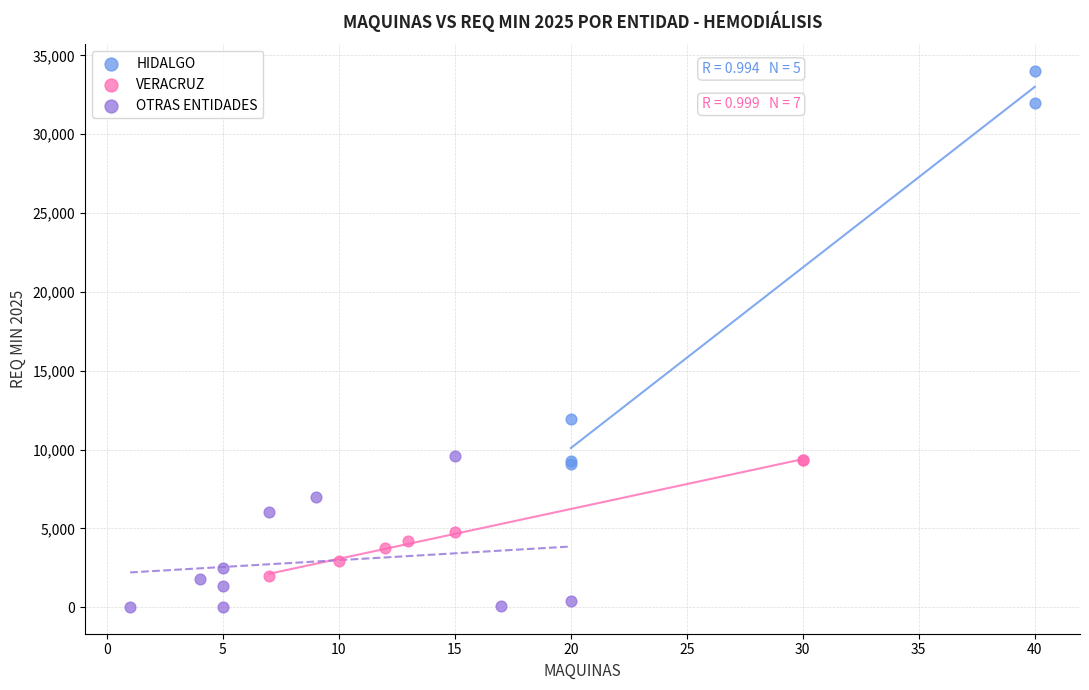

What are all the series names shown in the legend?

HIDALGO, VERACRUZ, OTRAS ENTIDADES